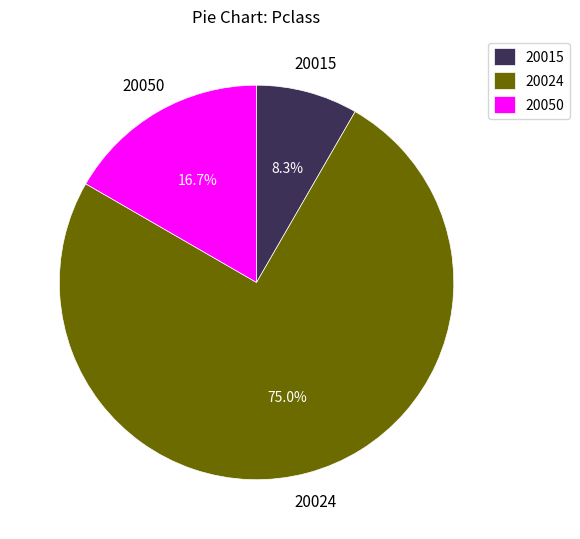

Rank the categories by value from highest to lowest.

20024, 20050, 20015